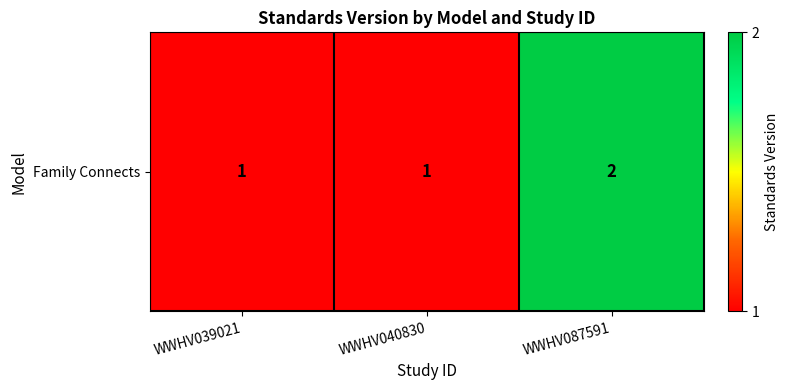

Count the number of categories in the chart.

3